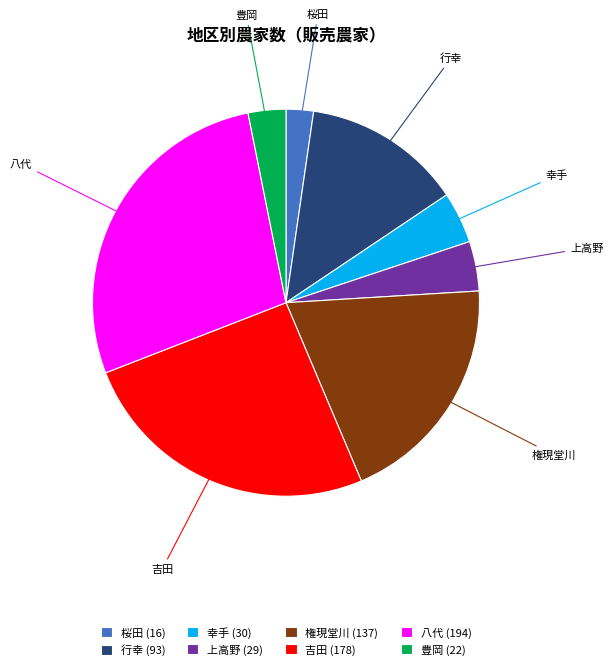

True or false: 権現堂川 accounts for 5% of the total.

False